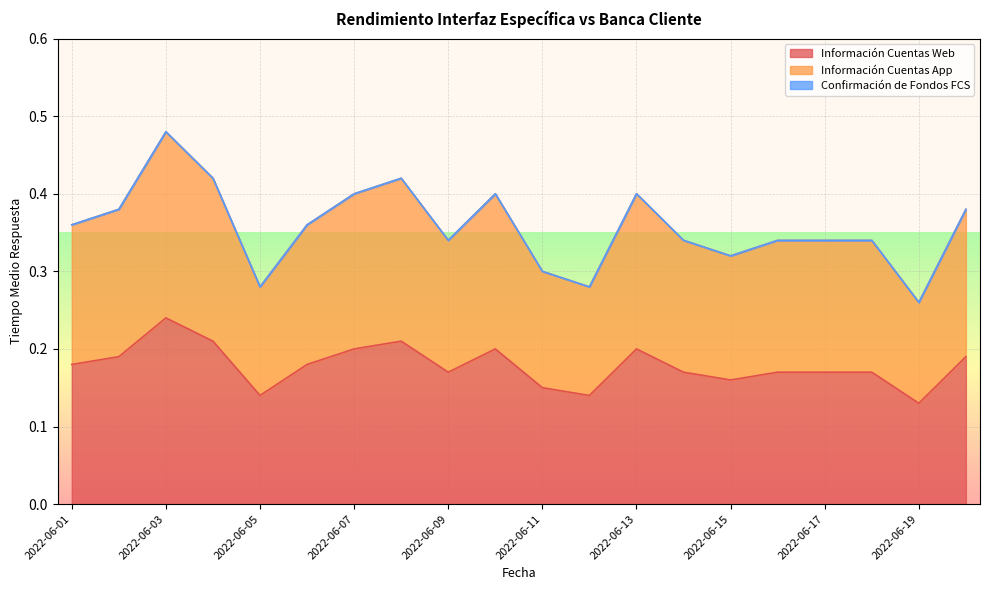

Is it true that Información Cuentas Web equals 0.2 at 2022-06-04?

True